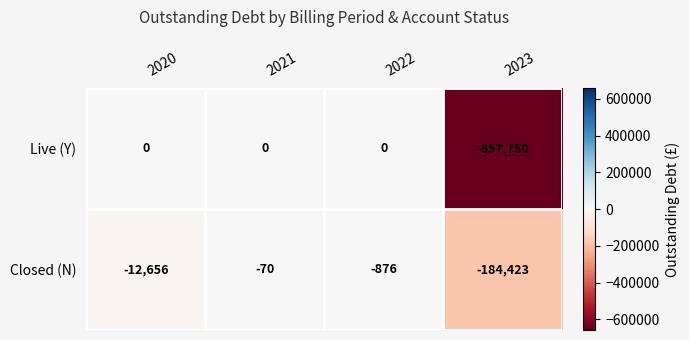

Which series changed the most between 2021 and 2022?

Closed (N)